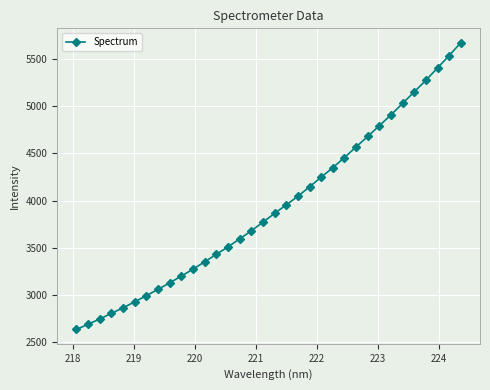

What is the sum of all values?

133714.7